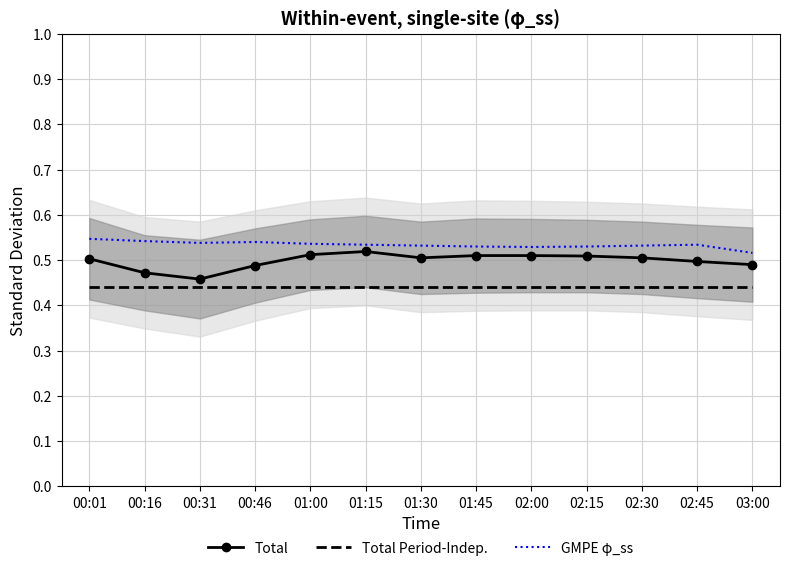

At which label is Total closest to 0?

00:31